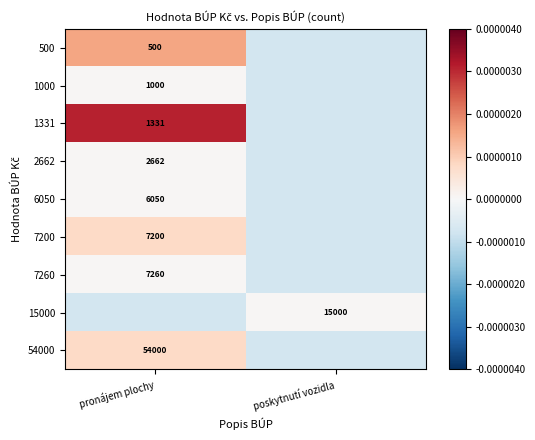

Is the value of 6050 at pronájem plochy greater than the value of 500 at pronájem plochy?

No